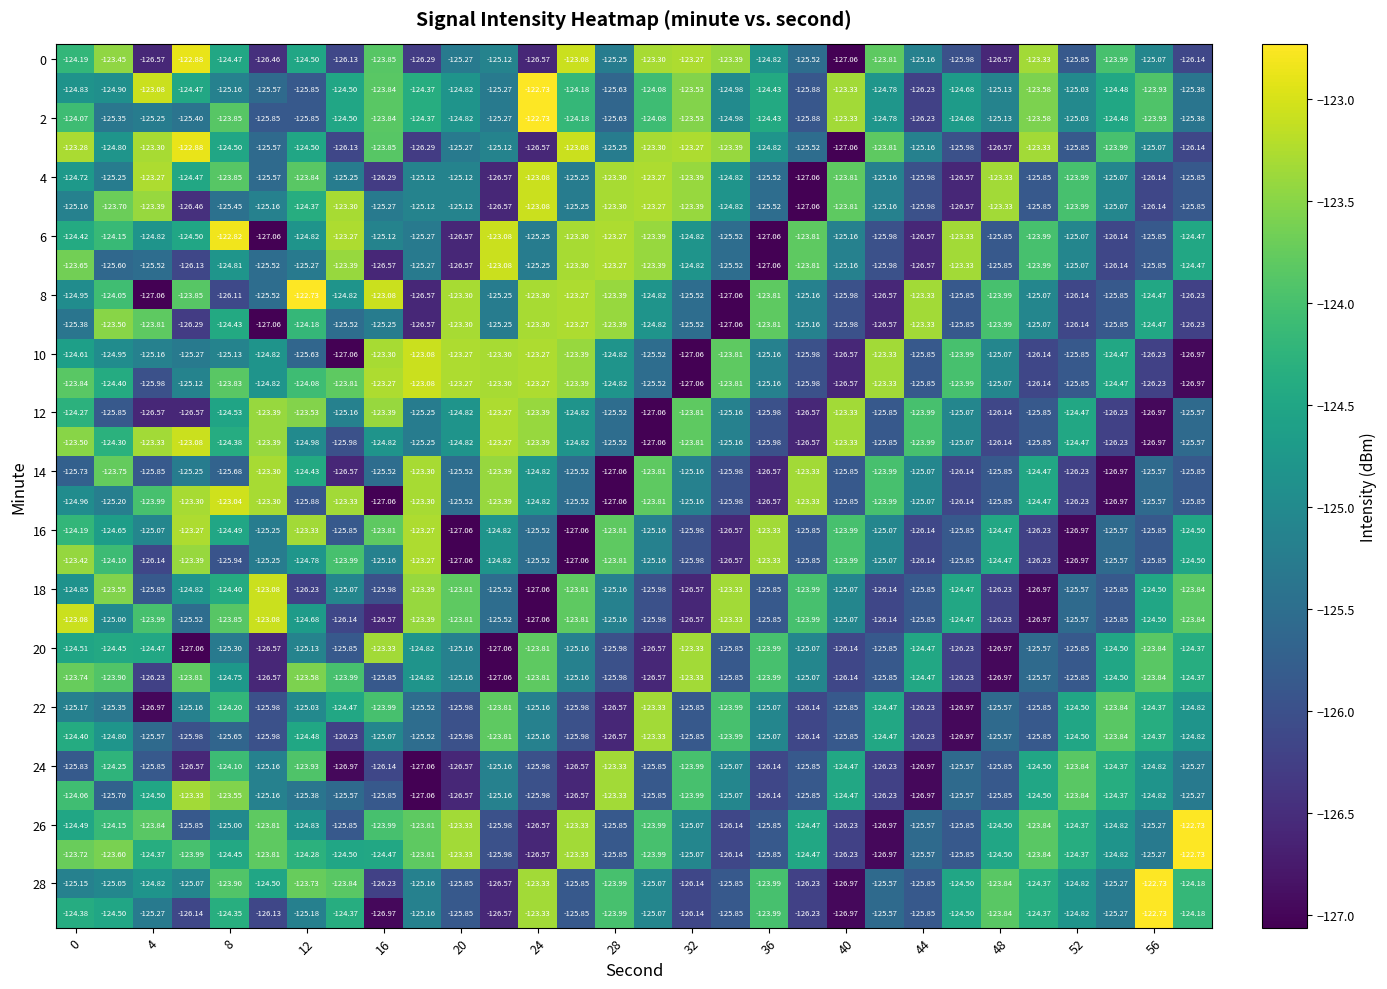

How many series are shown in this chart?

30